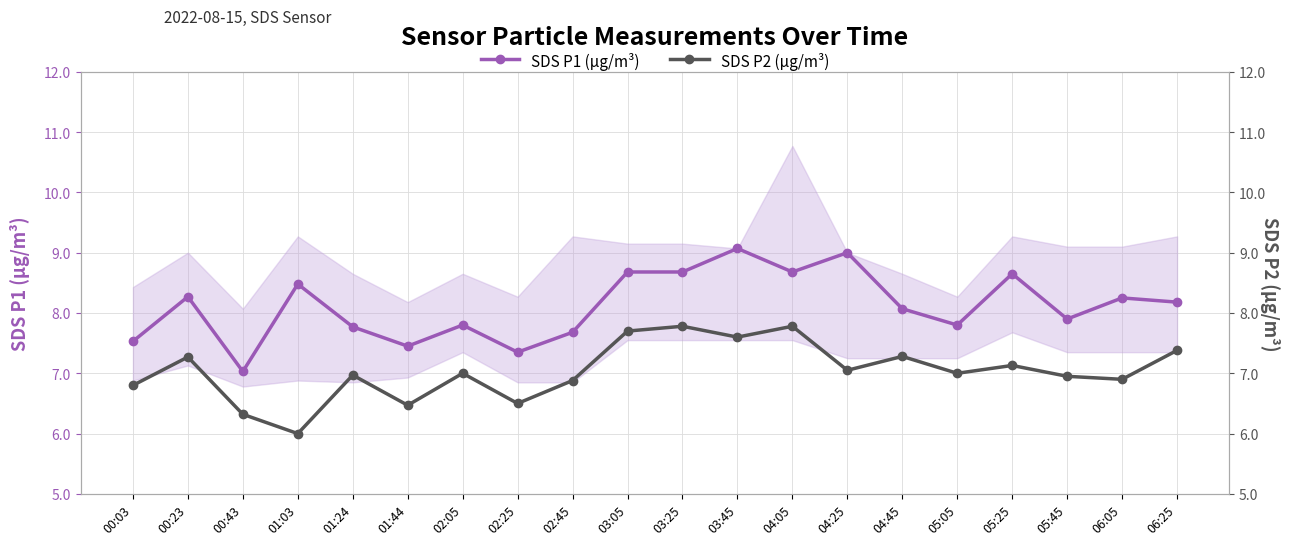

Which series has the largest range (max minus min)?

SDS P1 (µg/m³)